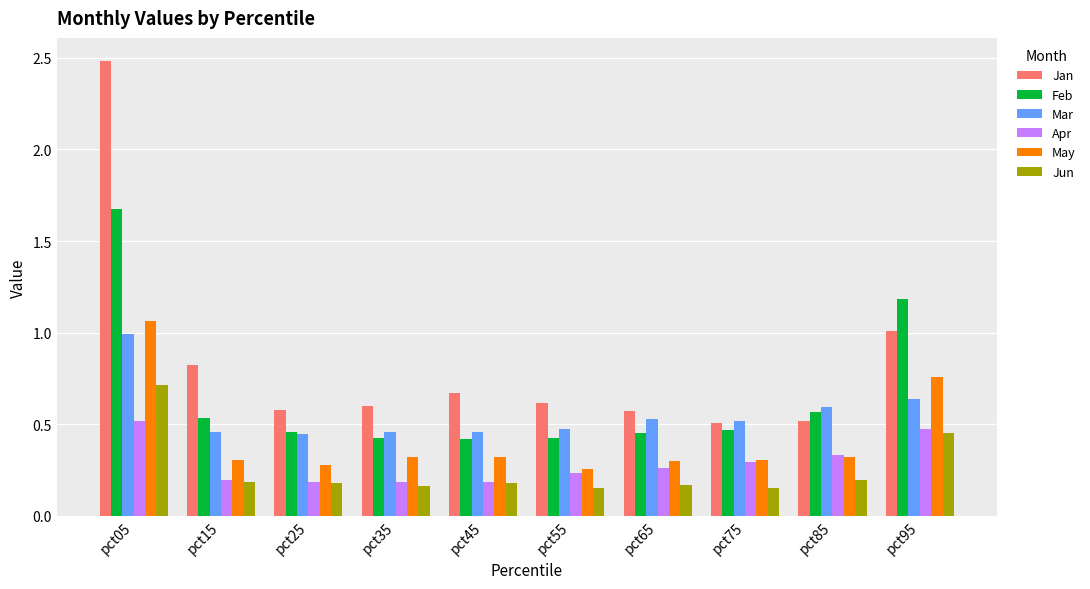

Which series has the largest range (max minus min)?

Jan